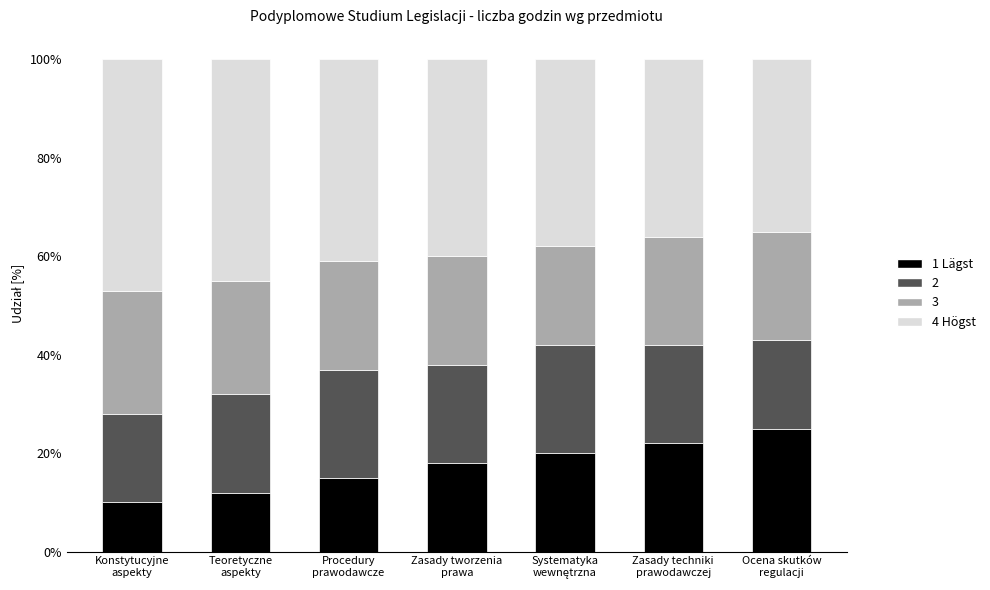

What is the maximum value for 1 Lägst?

25